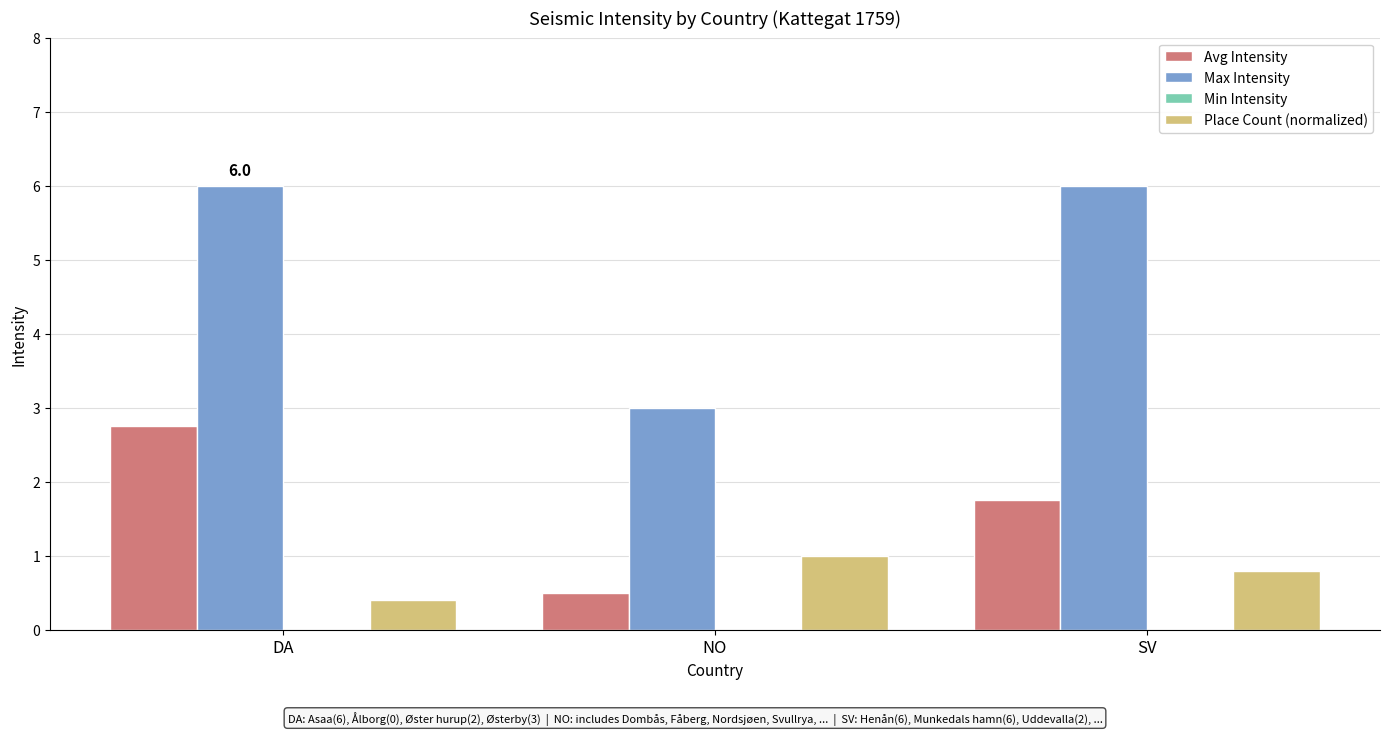

How many bars are there in each group?

3